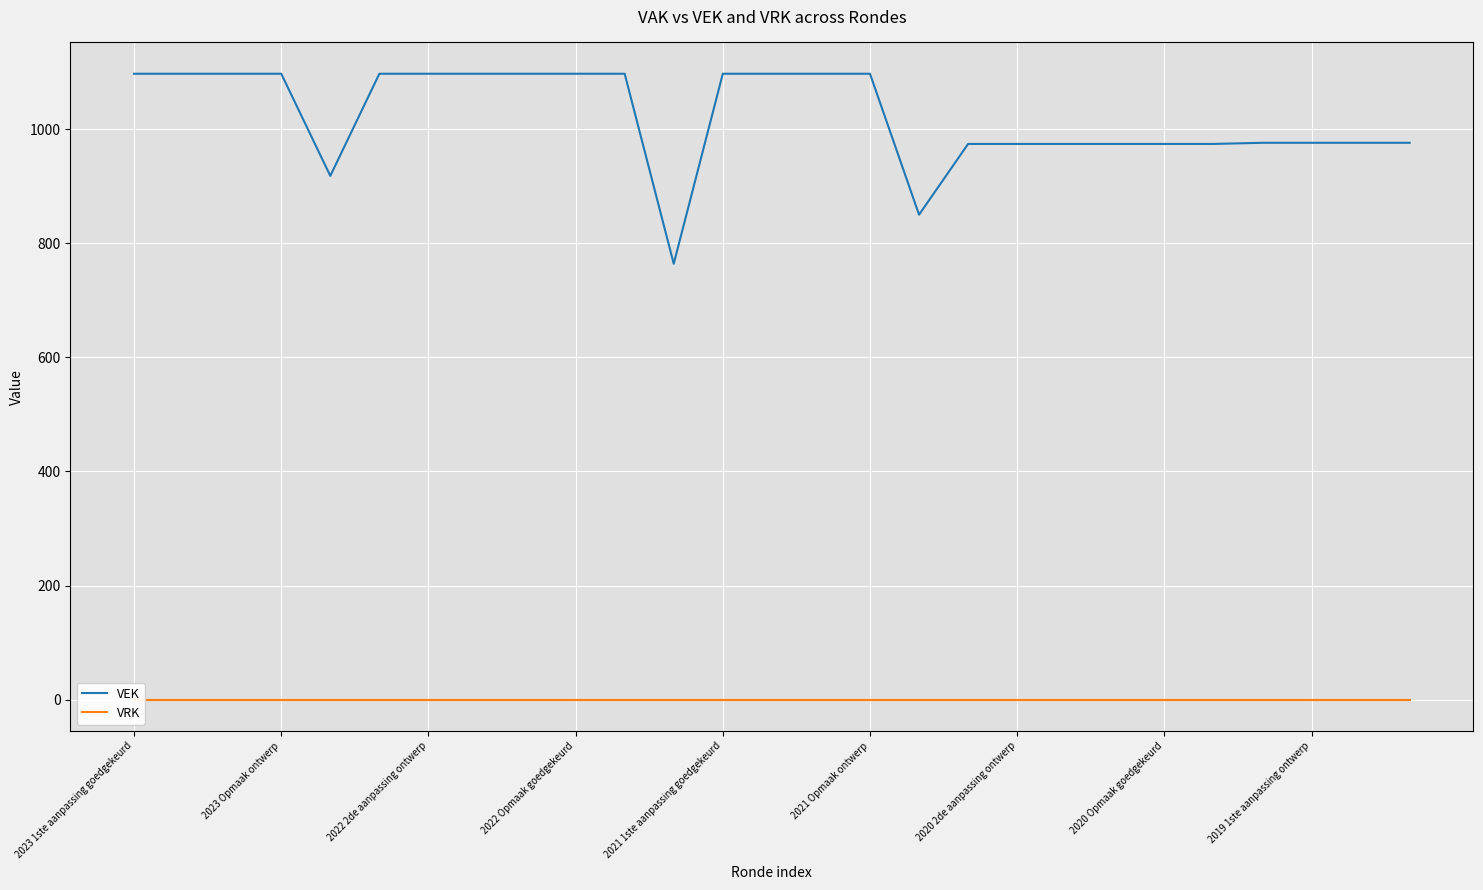

What is the lowest value of the VEK series?

764